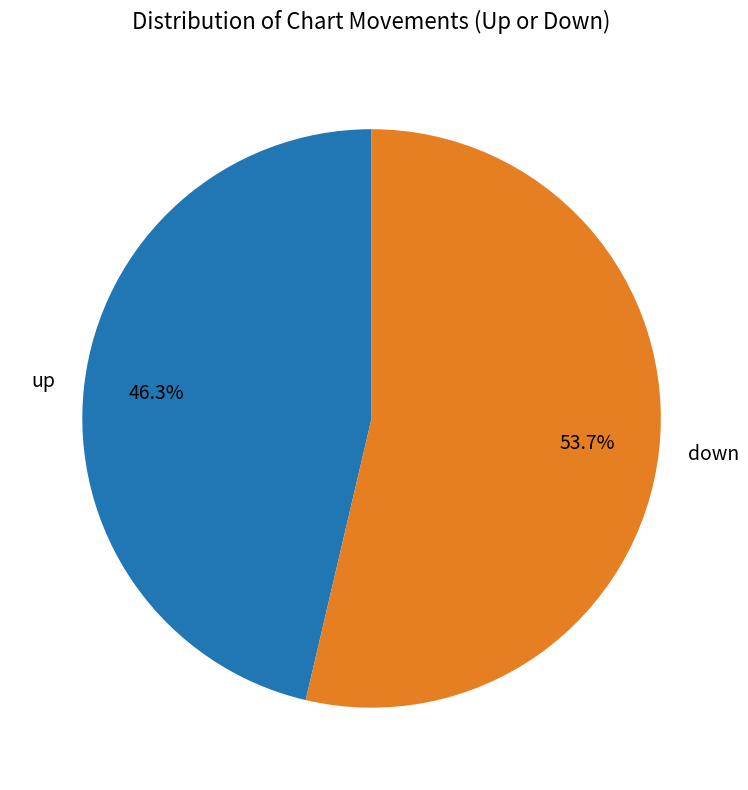

To the nearest percent, what is the difference between the largest and smallest slice percentages?

7%